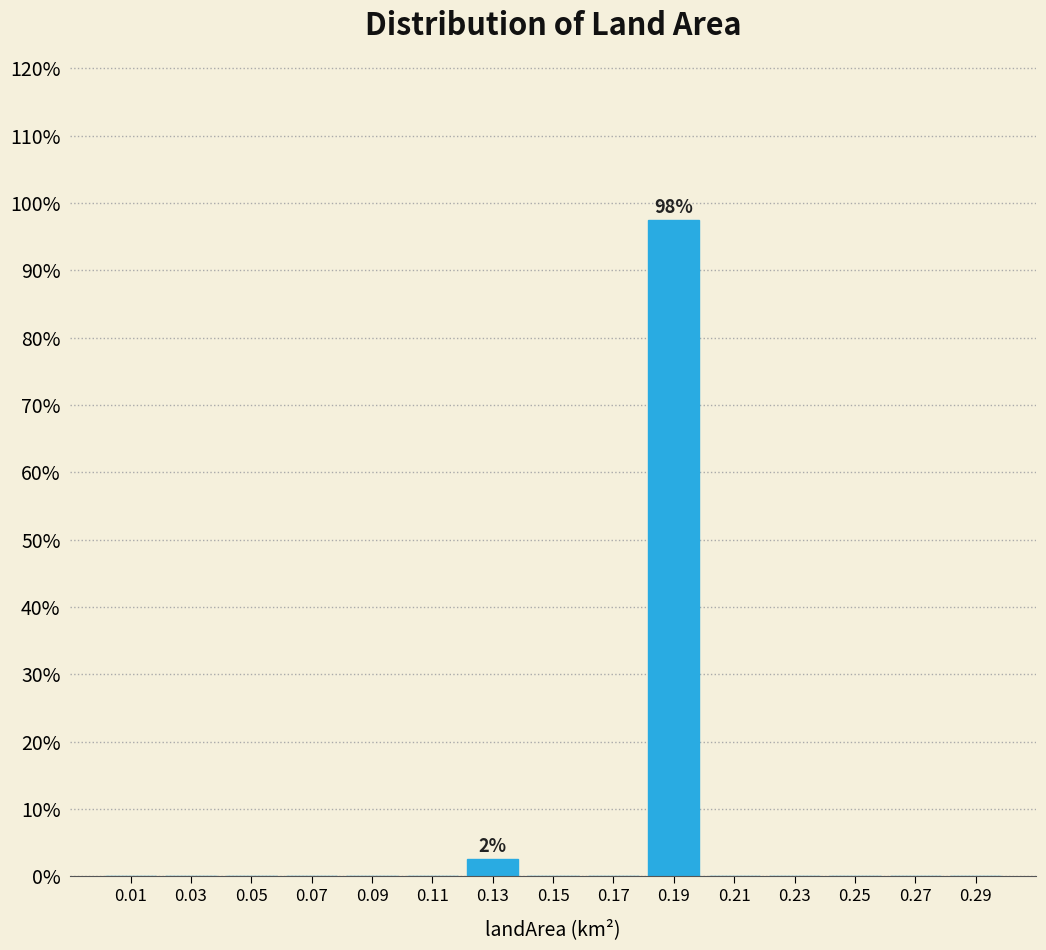

Over which range of the x-axis is the bar tallest?

0.18 to 0.20